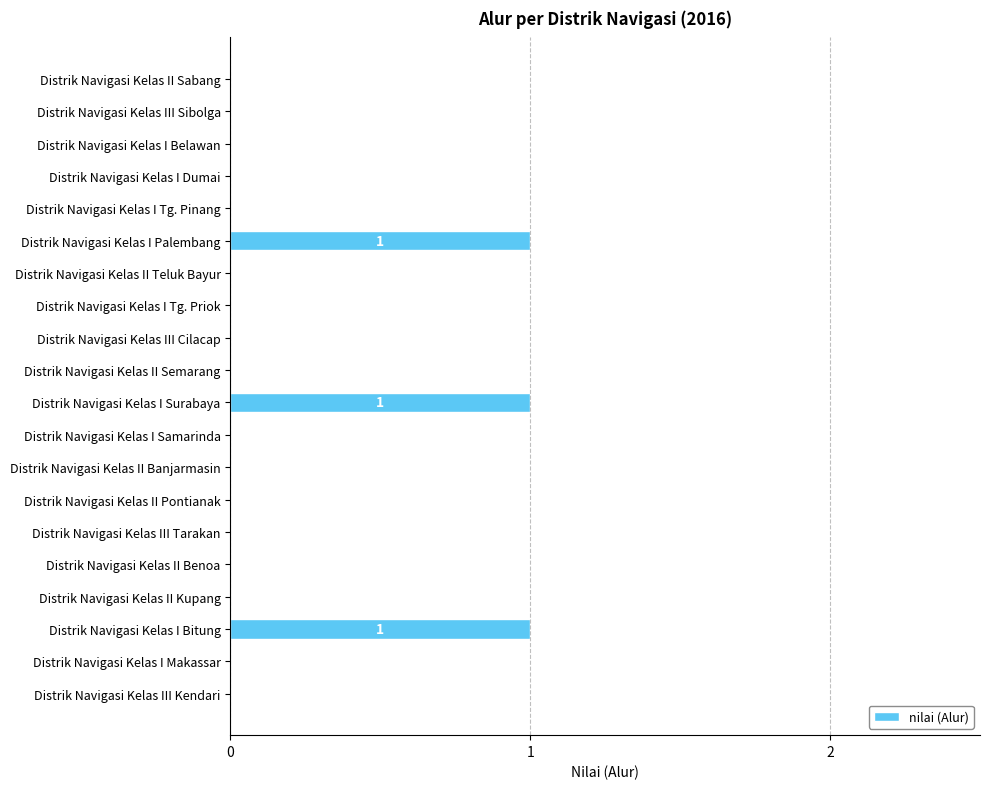

Count the number of data series in this chart.

1